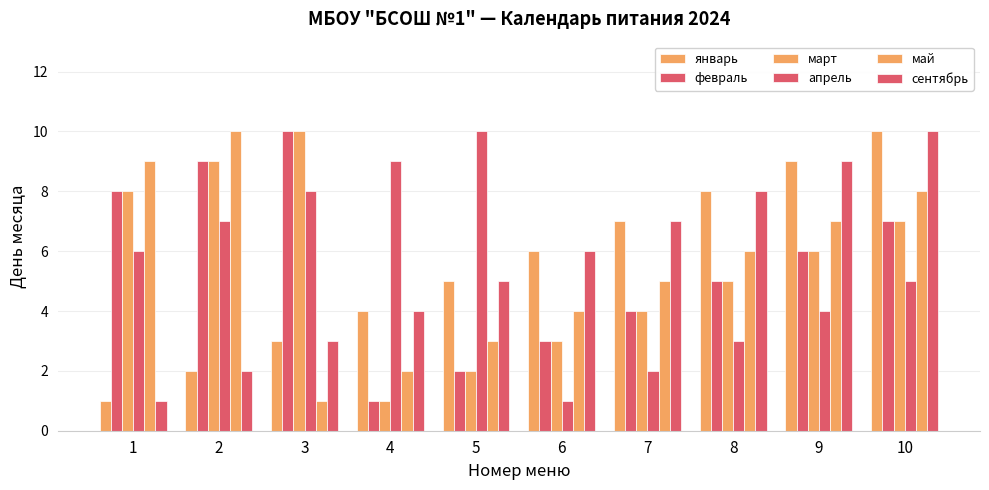

Which series changed the most between 3 and 5?

февраль